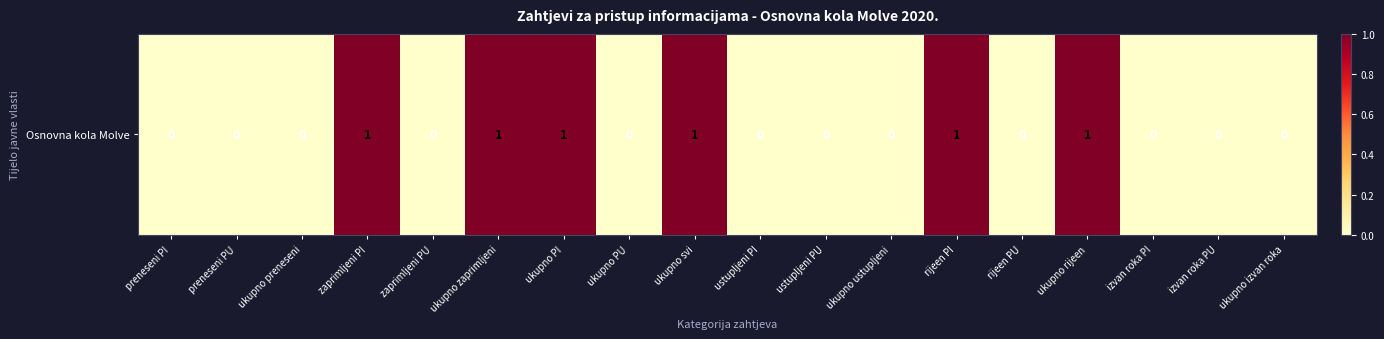

Rank the categories by value from lowest to highest.

preneseni PI, preneseni PU, ukupno preneseni, zaprimljeni PU, ukupno PU, ustupljeni PI, ustupljeni PU, ukupno ustupljeni, rijeen PU, izvan roka PI, izvan roka PU, ukupno izvan roka, zaprimljeni PI, ukupno zaprimljeni, ukupno PI, ukupno svi, rijeen PI, ukupno rijeen